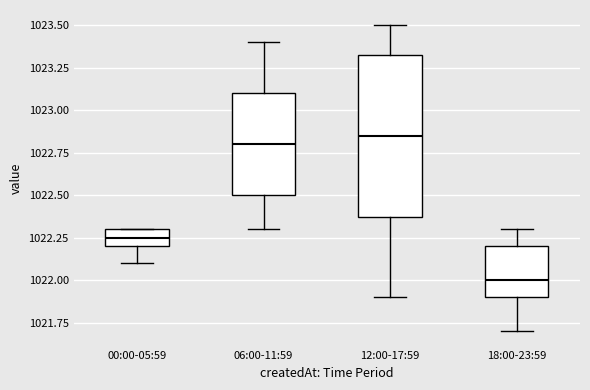

Reading left to right, read every box against the y-axis: the position of its median line, the range the box covers, and the ends of its whiskers. The values are not printed on the chart, so give them approximately, as read against the axis.

00:00-05:59: median 1022.25, box 1022.20 to 1022.30, whiskers 1022.10 to 1022.30
06:00-11:59: median 1022.80, box 1022.50 to 1023.10, whiskers 1022.30 to 1023.40
12:00-17:59: median 1022.85, box 1022.40 to 1023.35, whiskers 1021.90 to 1023.50
18:00-23:59: median 1022.00, box 1021.90 to 1022.20, whiskers 1021.70 to 1022.30